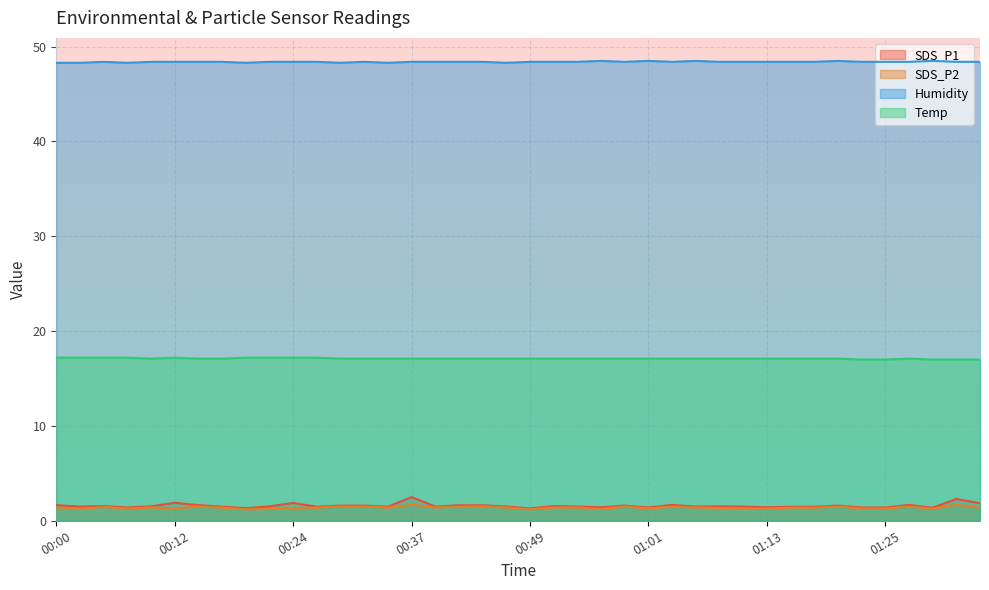

Reading left to right, transcribe all the data shown in this chart.

SDS_P1: 1.6	1.5	1.6	1.4	1.5	1.9	1.6	1.5	1.3	1.5	1.9	1.5	1.6	1.6	1.5	2.5	1.5	1.6	1.6	1.5	1.3	1.6	1.5	1.4	1.6	1.4	1.7	1.5	1.5	1.5	1.4	1.5	1.5	1.6	1.4	1.4	1.7	1.4	2.3	1.9
SDS_P2: 1.4	1.3	1.4	1.3	1.4	1.3	1.5	1.4	1.2	1.2	1.4	1.4	1.5	1.5	1.4	1.7	1.4	1.5	1.5	1.4	1.2	1.4	1.4	1.2	1.5	1.3	1.5	1.4	1.4	1.3	1.3	1.4	1.4	1.5	1.3	1.3	1.5	1.3	1.7	1.4
Humidity: 48.3	48.3	48.4	48.3	48.4	48.4	48.4	48.4	48.3	48.4	48.4	48.4	48.3	48.4	48.3	48.4	48.4	48.4	48.4	48.3	48.4	48.4	48.4	48.5	48.4	48.5	48.4	48.5	48.4	48.4	48.4	48.4	48.4	48.5	48.4	48.4	48.4	48.5	48.4	48.4
Temp: 17.2	17.2	17.2	17.2	17.1	17.2	17.1	17.1	17.2	17.2	17.2	17.2	17.1	17.1	17.1	17.1	17.1	17.1	17.1	17.1	17.1	17.1	17.1	17.1	17.1	17.1	17.1	17.1	17.1	17.1	17.1	17.1	17.1	17.1	17.0	17.0	17.1	17.0	17.0	17.0